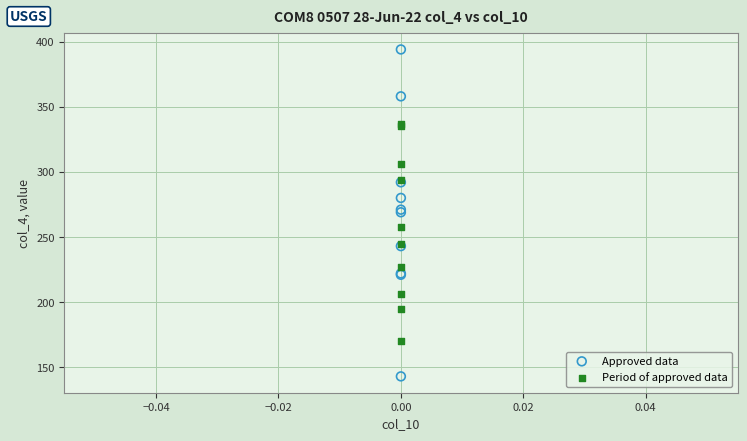

Which series has the widest spread of Y values?

Approved data